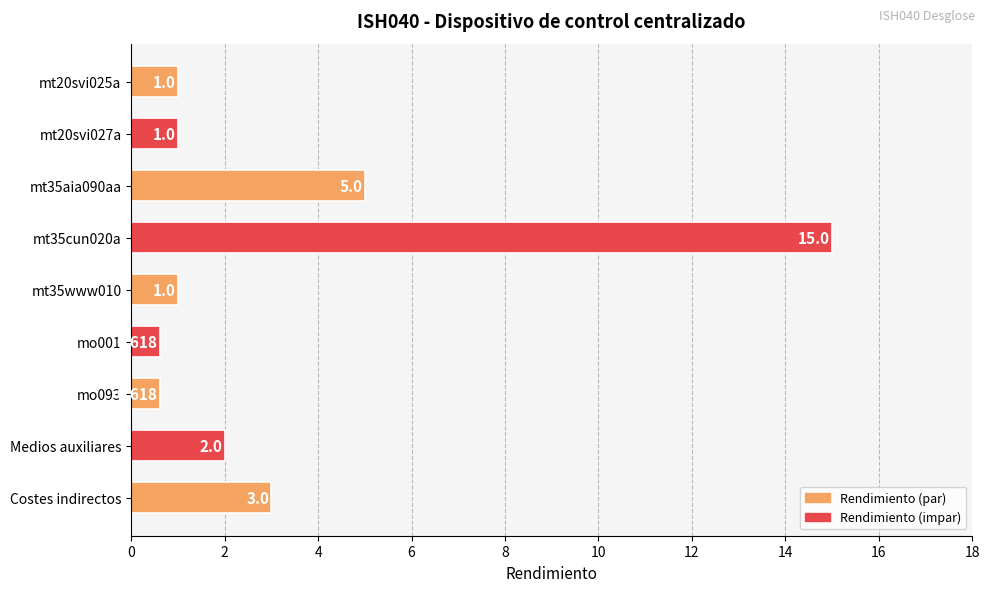

What is the label of the 2nd bar from the bottom?

Medios auxiliares